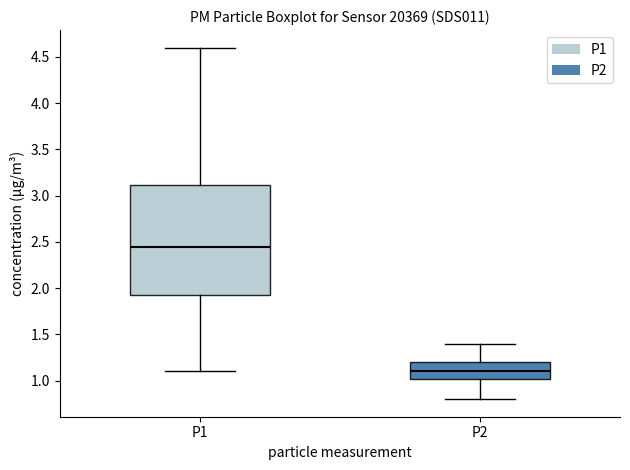

Which box's median line is the highest?

P1